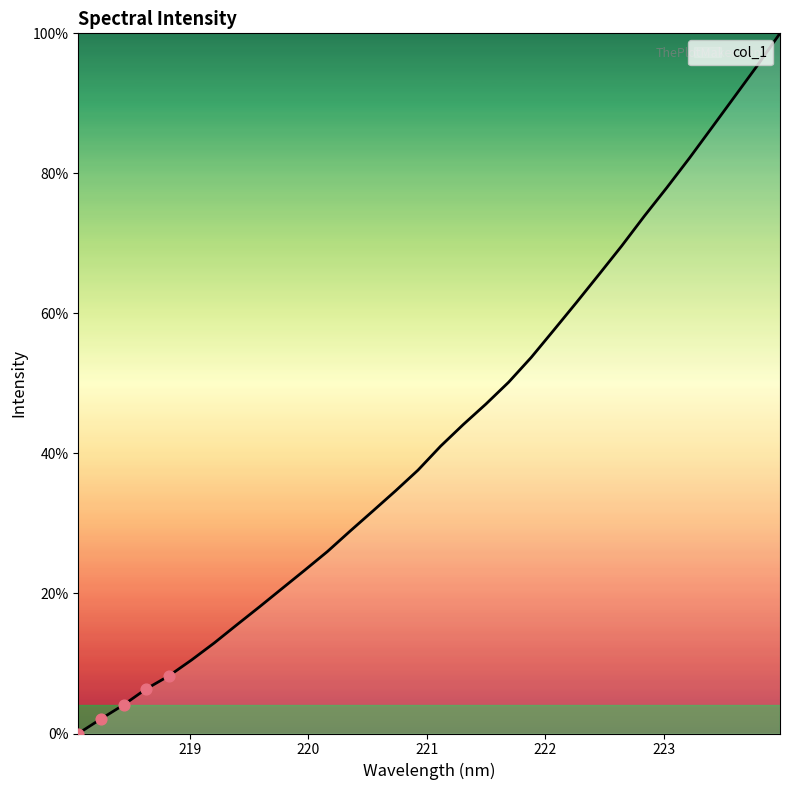

What is the greatest value displayed?

100.0